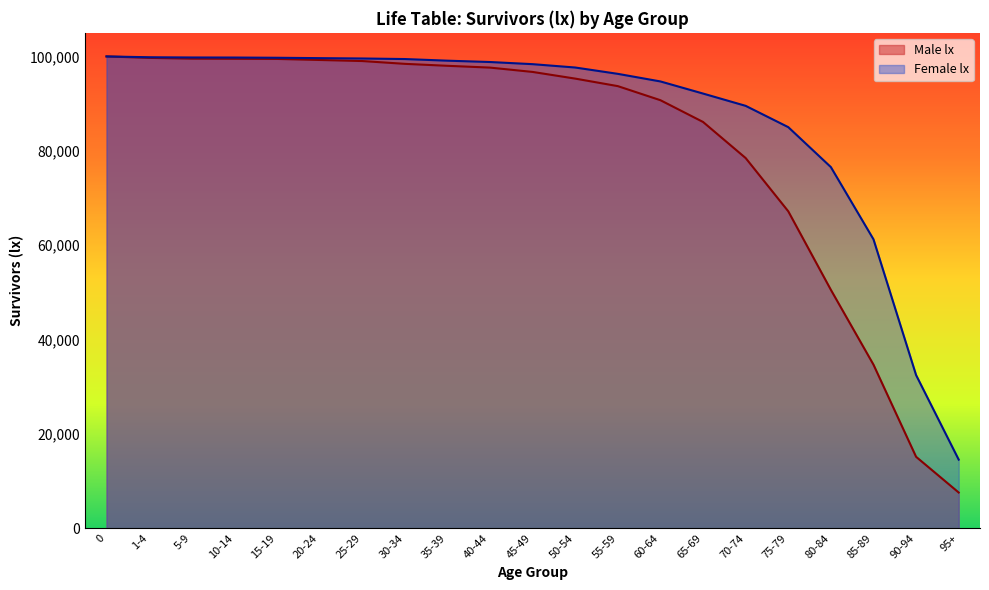

True or false: there are more than 2 points higher than both neighbors.

False